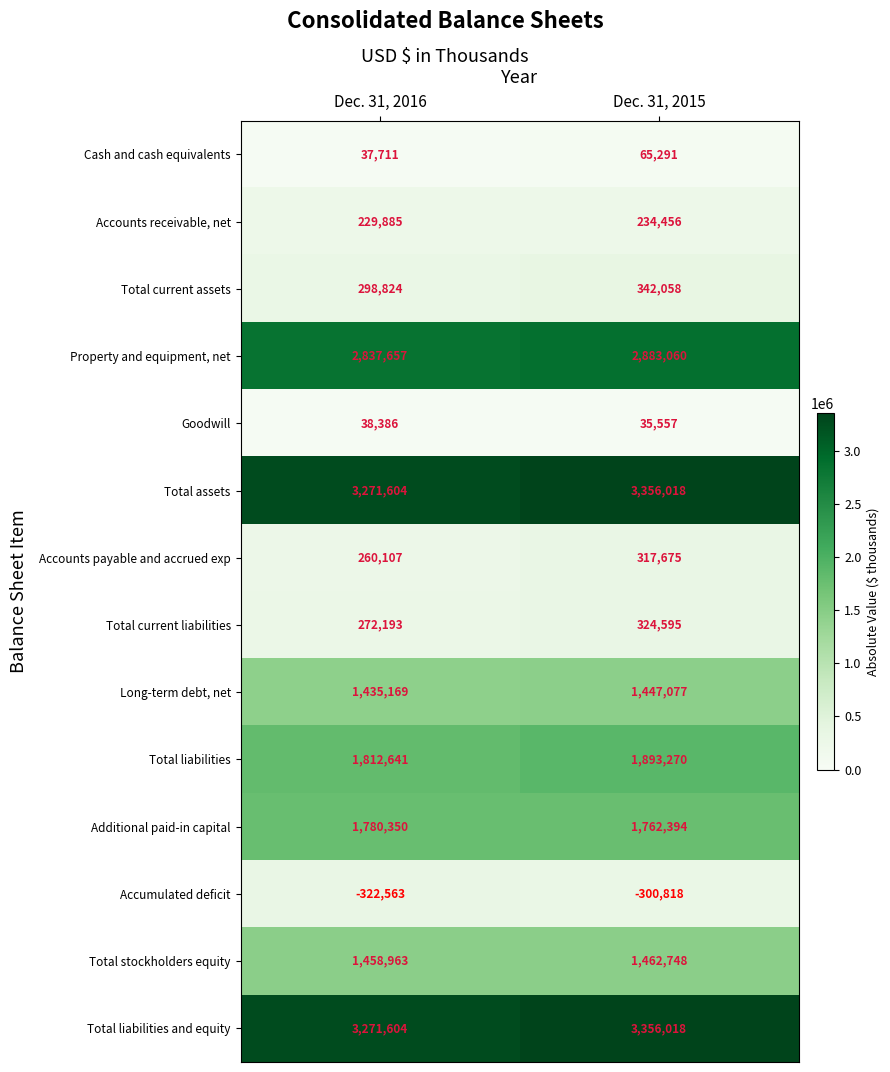

The value of Cash and cash equivalents at Dec. 31, 2016 is 37711. True or false?

True